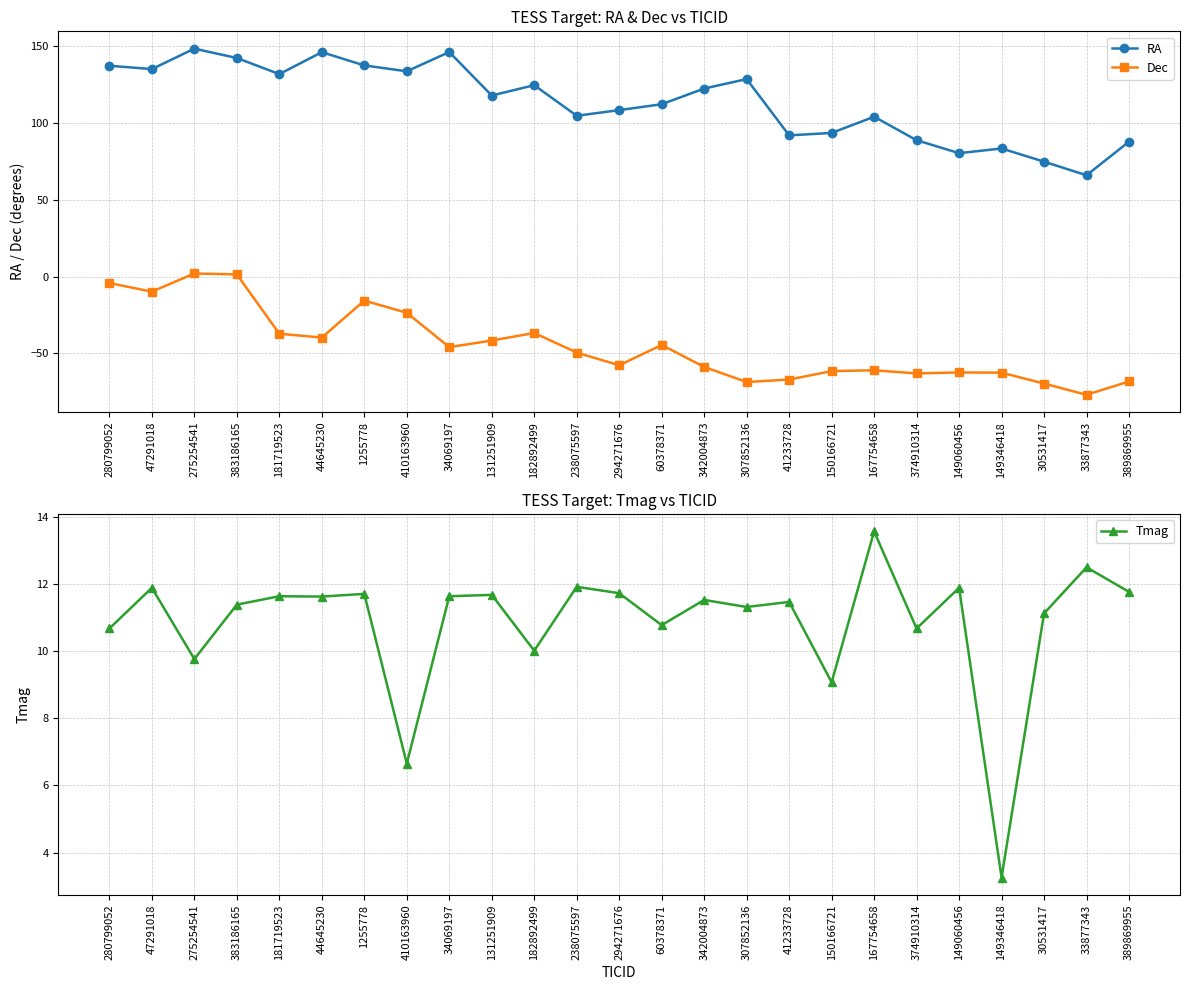

How many data points in Tmag are less than 11?

8